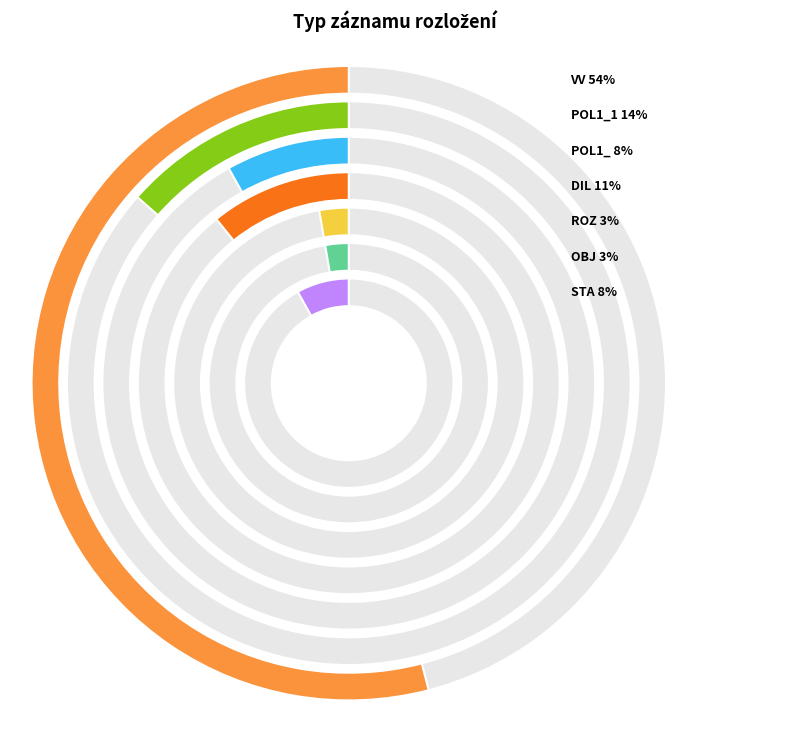

Is it true that OBJ is 15% of the pie?

False